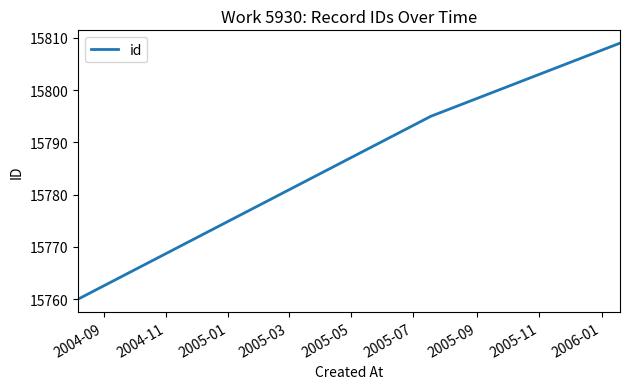

What is the maximum value shown in the chart?

15809